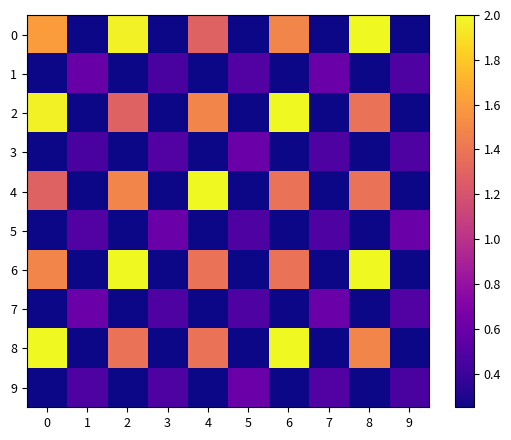

At how many categories does at least one series exceed 1?

5